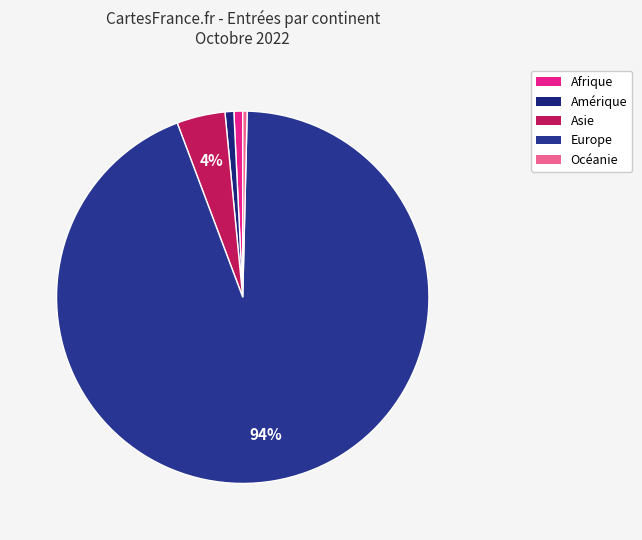

Is there a majority slice in this chart?

Yes